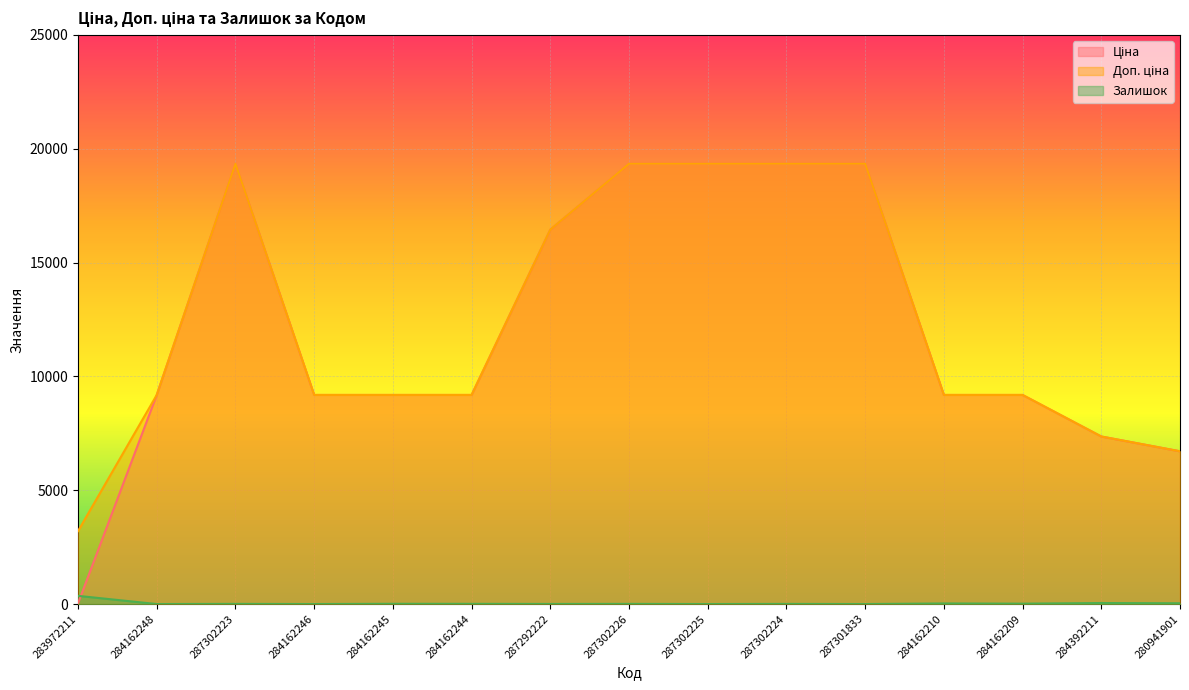

What is the difference between the maximum and minimum values in the Ціна series?

19311.0